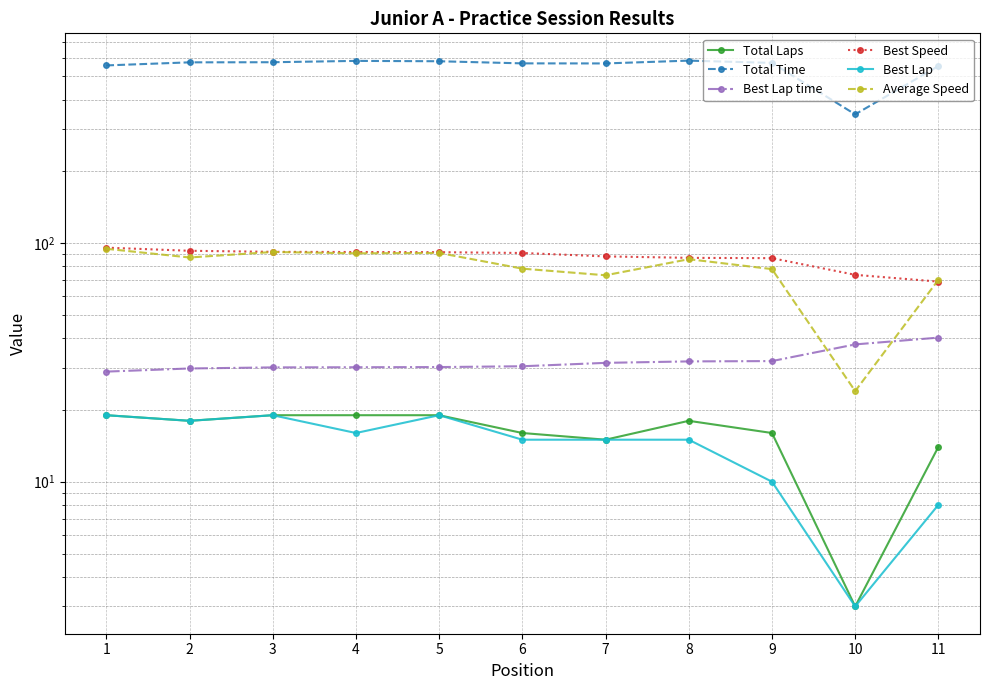

What is the value of the Best Lap point at the 4th from the left?

16.0